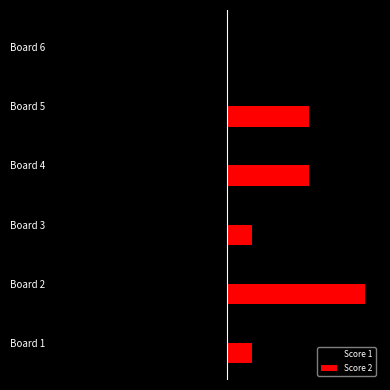

What position from the left is 20?

6